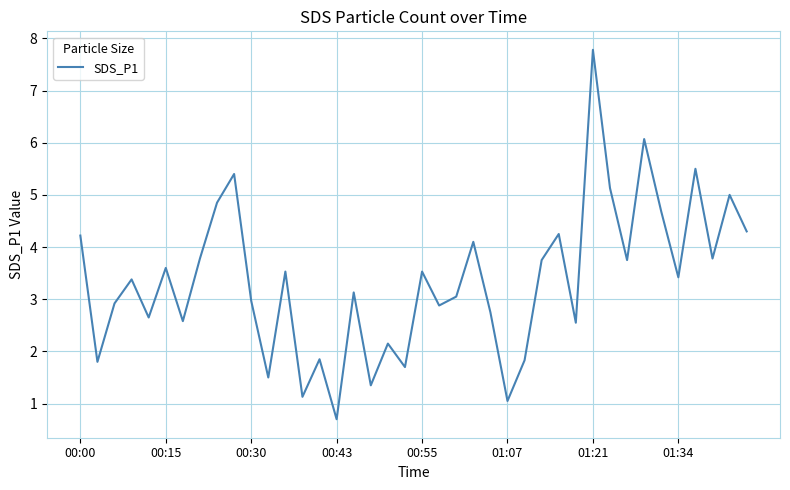

What is the maximum value shown in the chart?

7.8